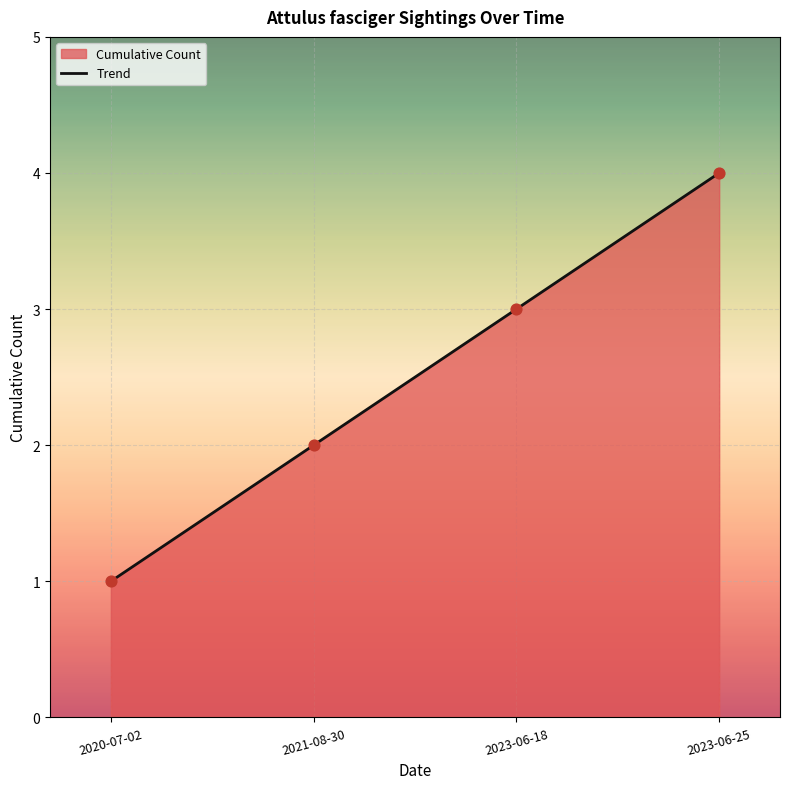

Which has a higher value, 2023-06-25 or 2020-07-02?

2023-06-25